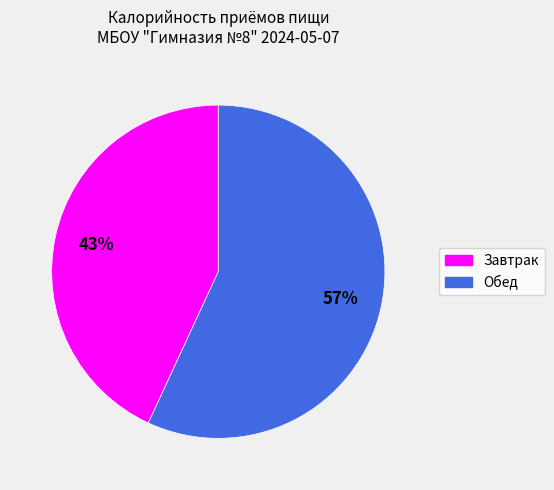

To the nearest percent, what portion does Завтрак represent?

43%